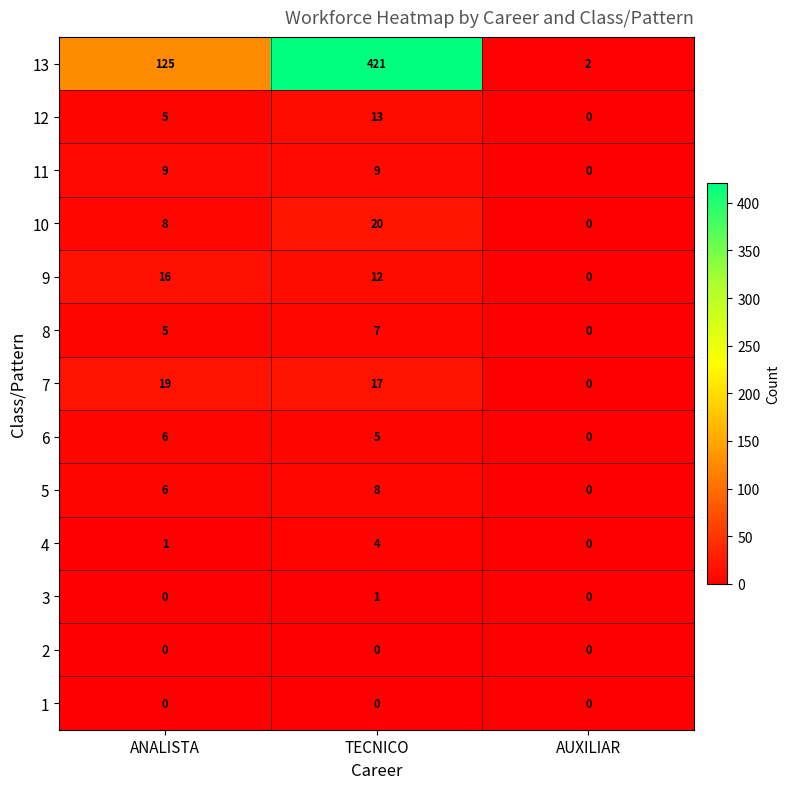

What value does the 10 series have at ANALISTA, to the nearest 10?

10